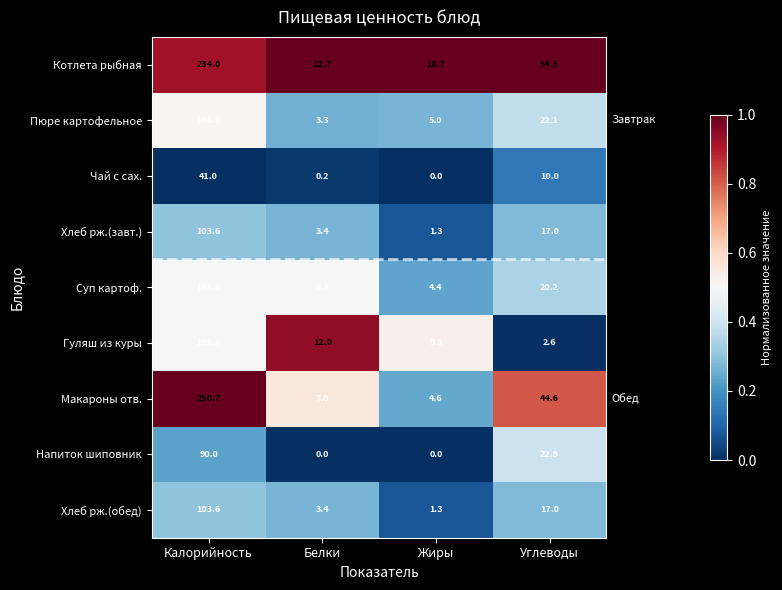

What is the lowest value of the Пюре картофельное series?

3.3